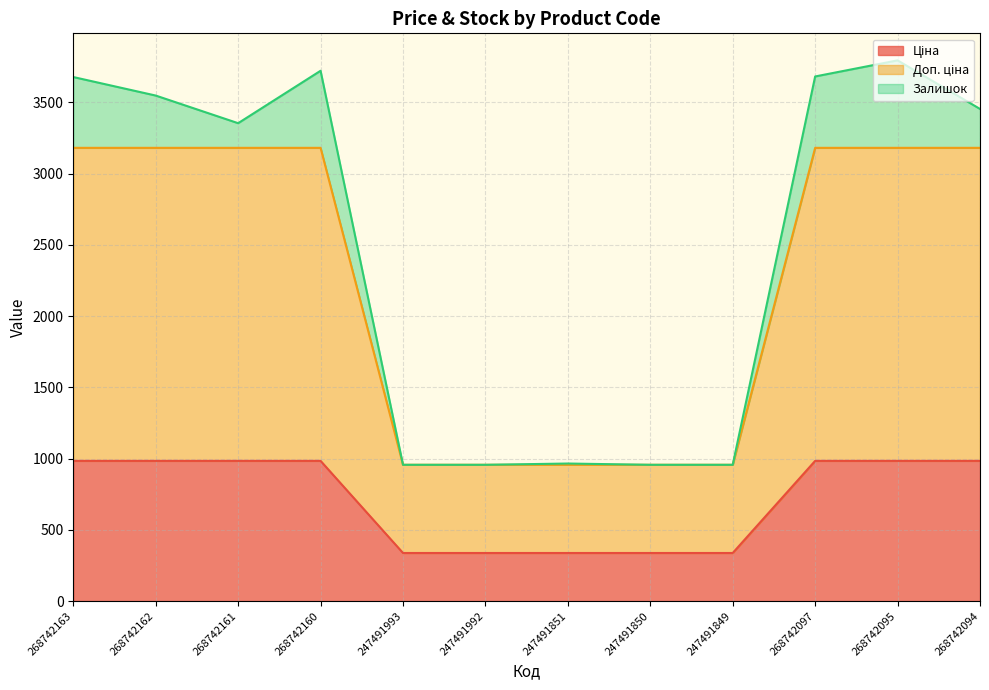

What is the total value across all series at 268742160?

3722.3